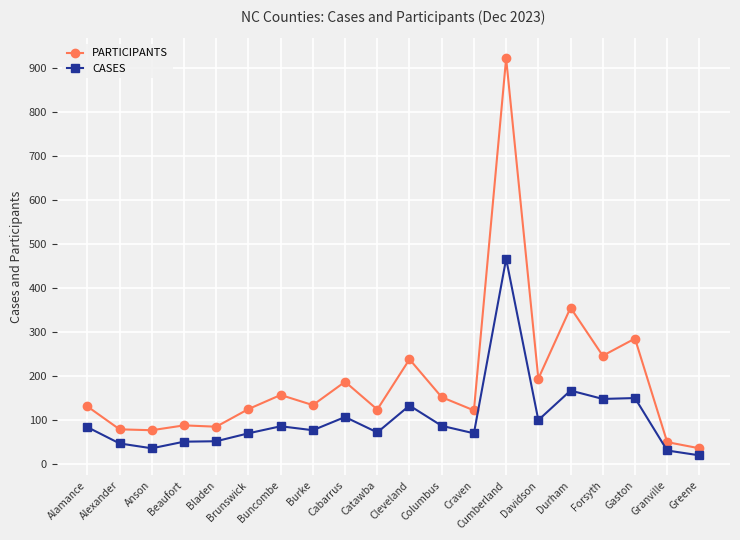

Is the value of PARTICIPANTS at Granville greater than the value of CASES at Cabarrus?

No